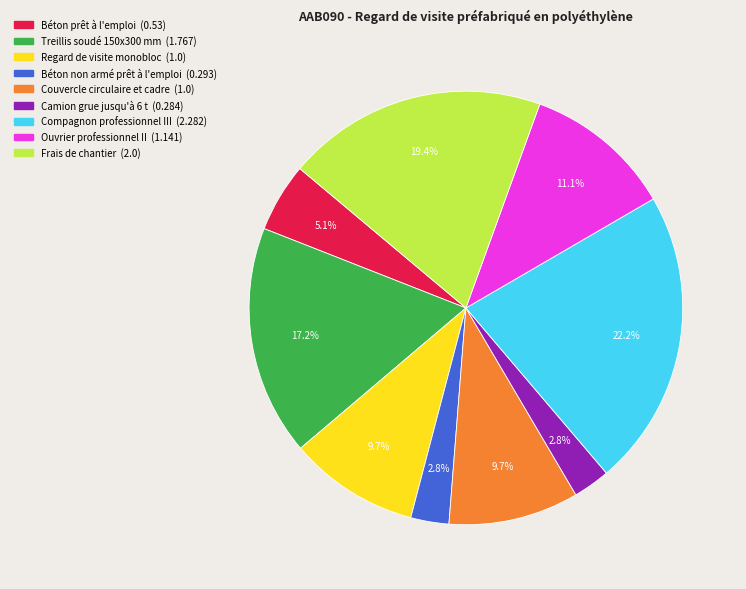

To the nearest percent, what percentage of the pie is Regard de visite monobloc?

10%